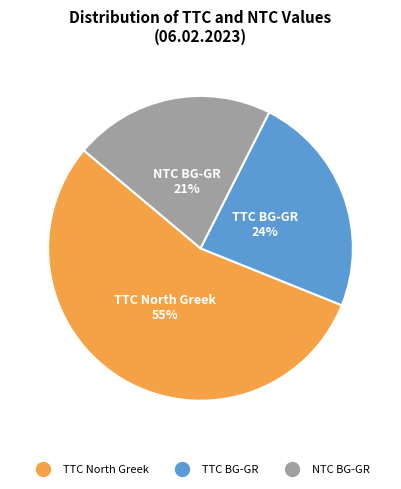

Which has a higher value, NTC BG-GR or TTC North Greek?

TTC North Greek